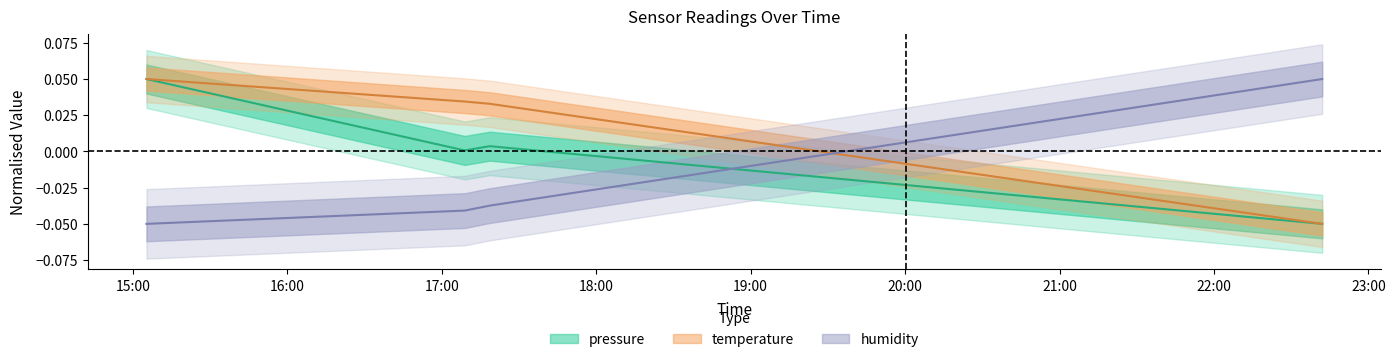

At which label does pressure reach its minimum?

2023-06-26T22:42:04